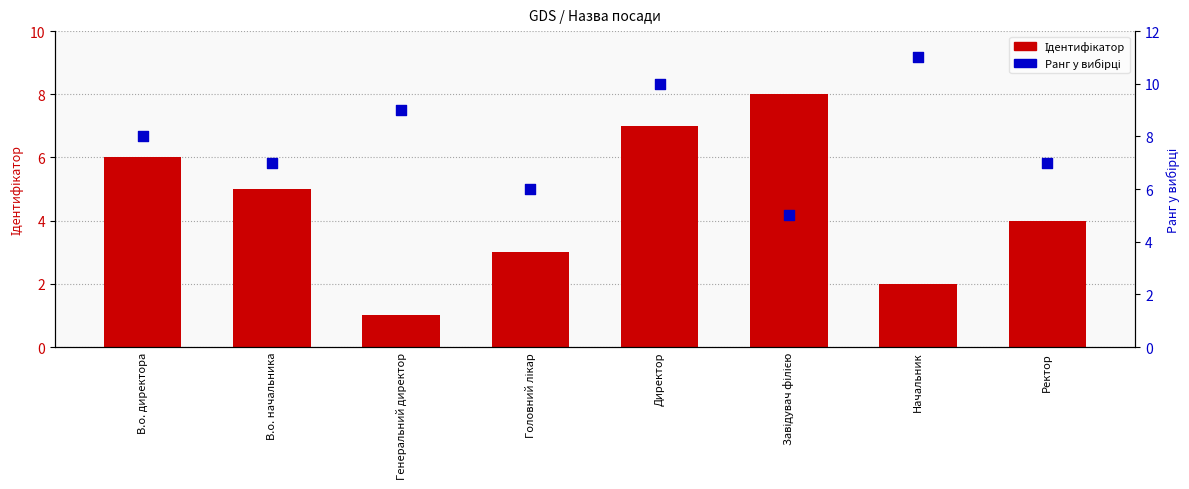

At how many categories does at least one series exceed 6?

7